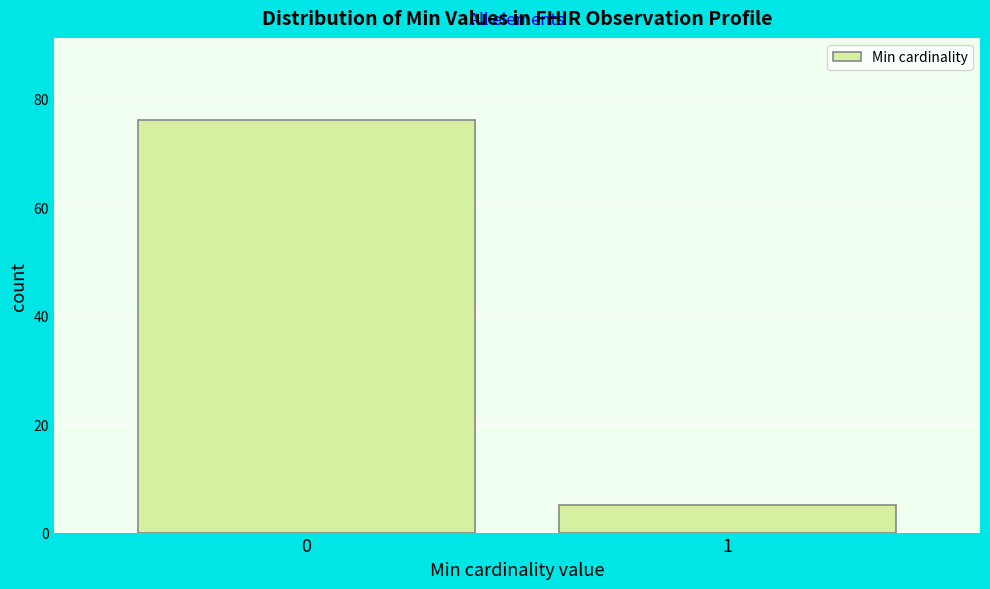

Reading left to right, extract all data points from this chart.

76	5